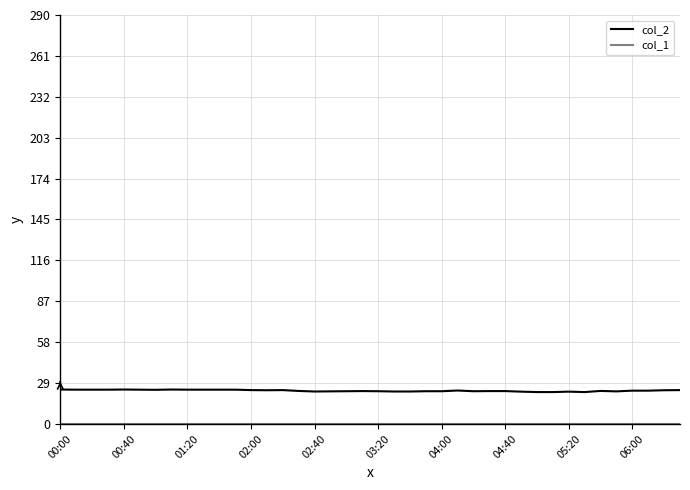

Which series has the largest total across all categories?

col_2